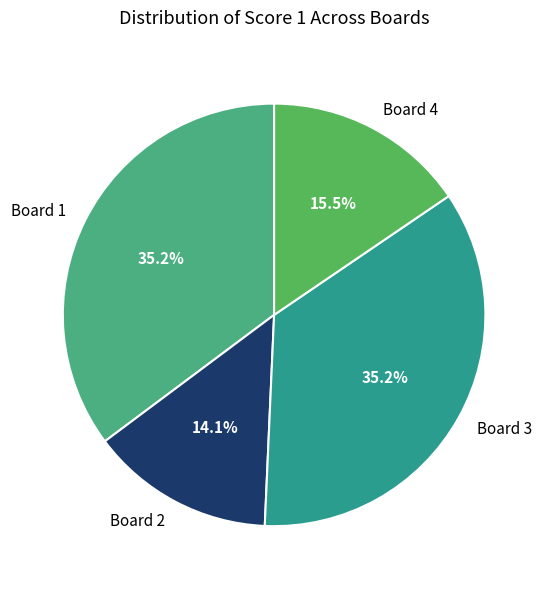

What percentage is the Board 2 slice, to the nearest percent?

14%